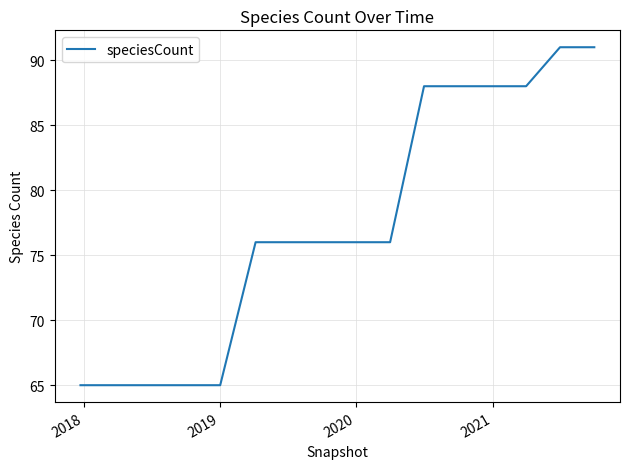

What is the greatest value displayed?

91